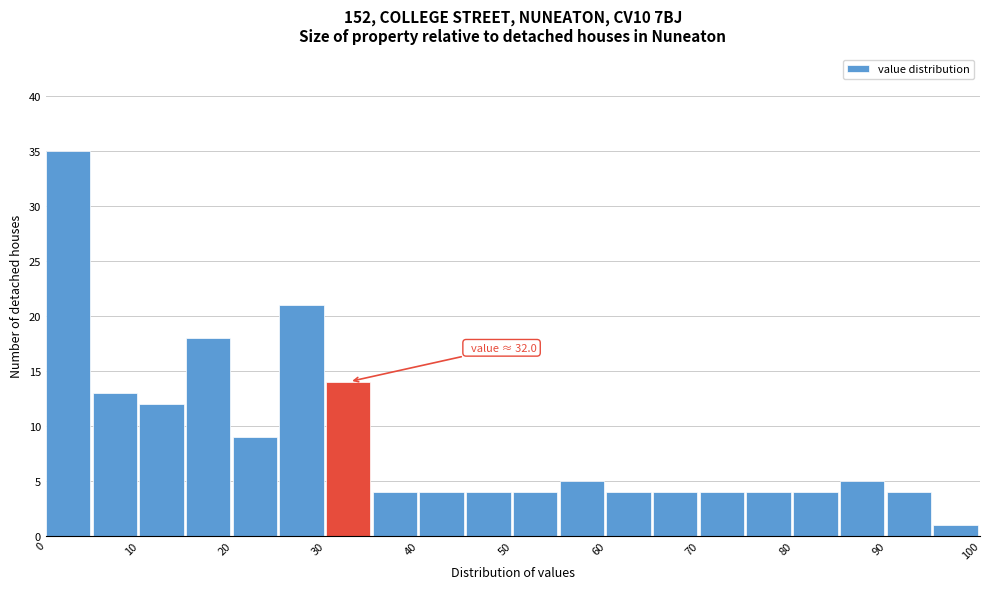

Which range on the x-axis has the tallest bar?

0 to 5